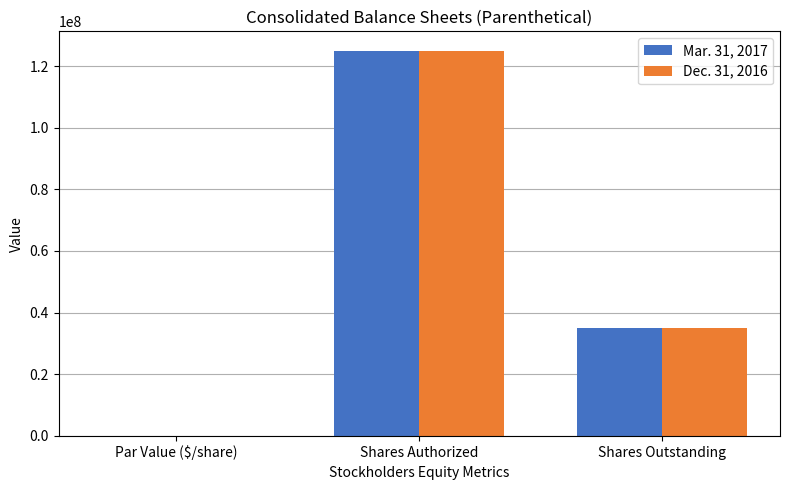

The Dec. 31, 2016 series shows 48701835.2 at Shares Authorized. True or false?

False